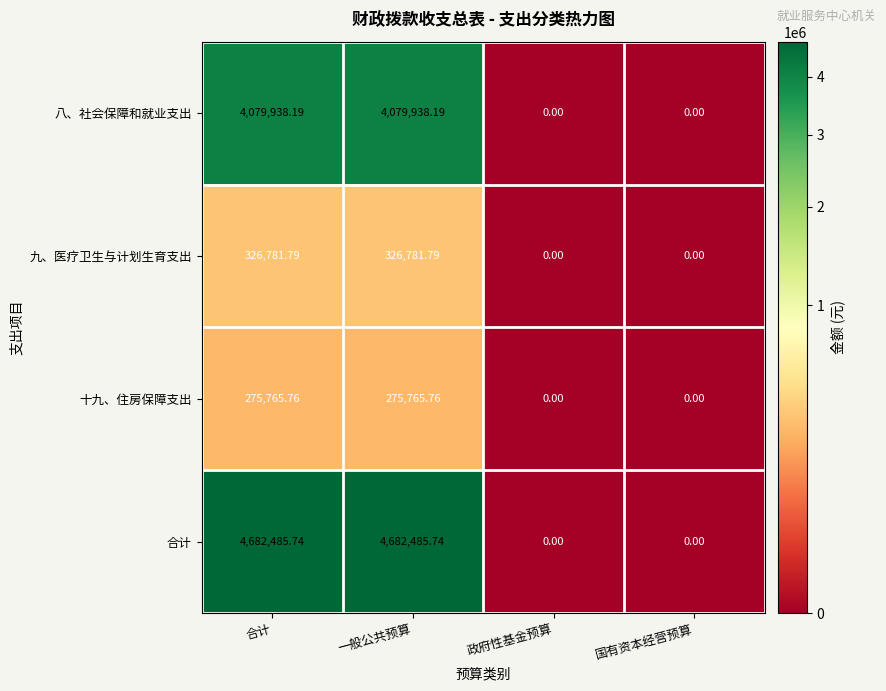

Where does the 八、社会保障和就业支出 series first go above 4079938?

合计